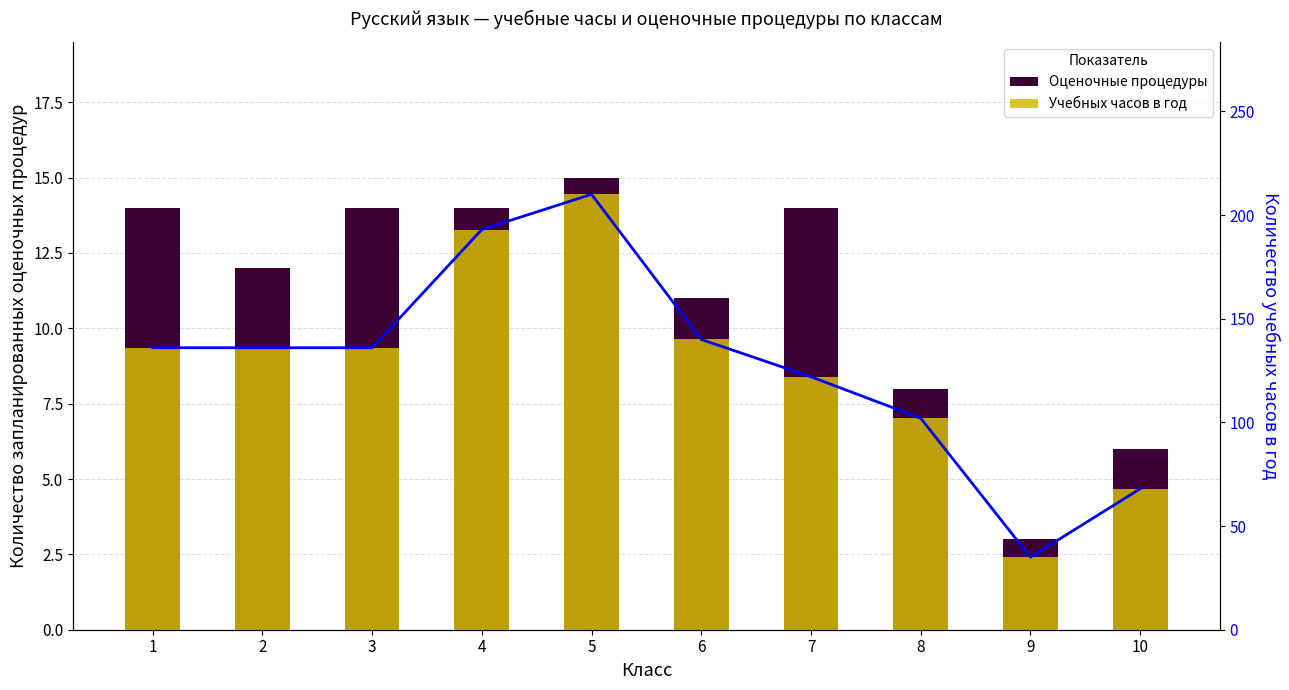

What is the value of the Оценочные процедуры bar at the 7th from the left?

14